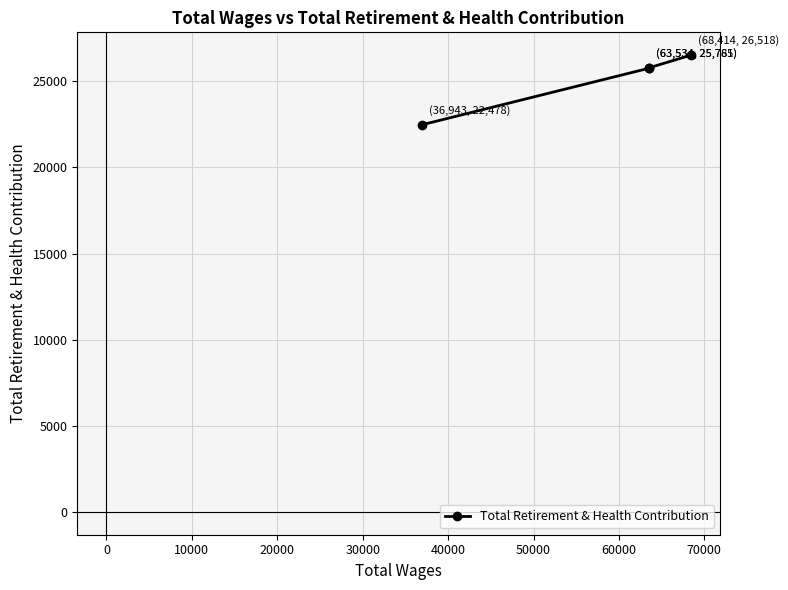

What is the maximum value shown in the chart?

26518.3